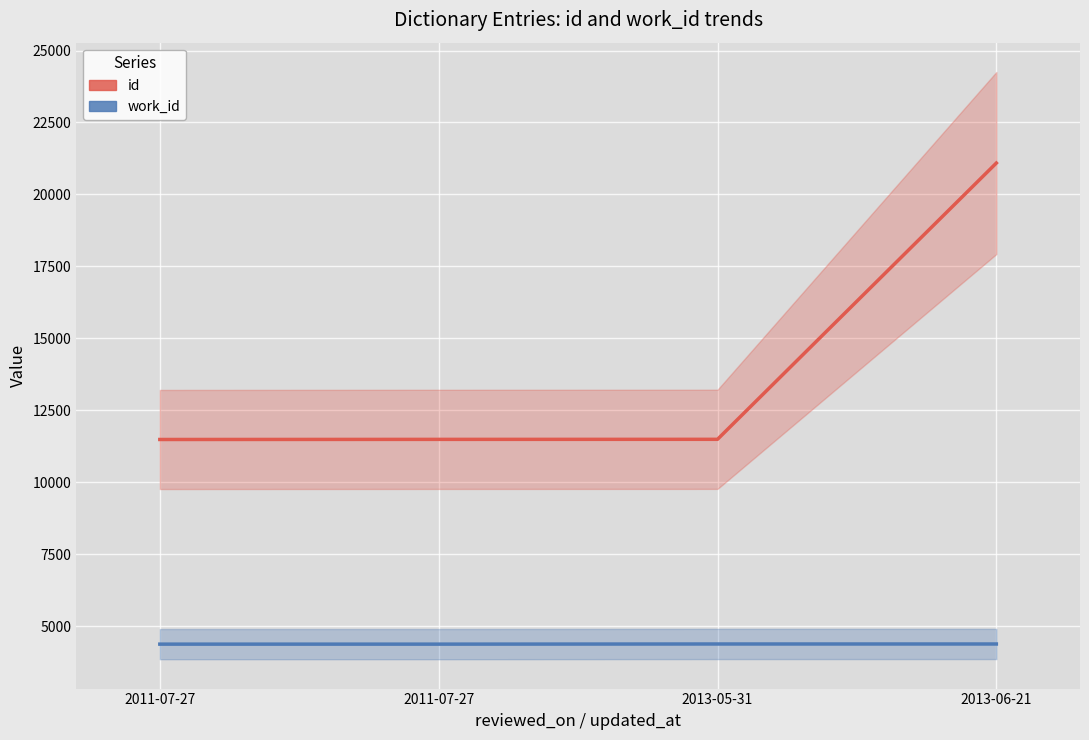

True or false: work_id and id intersect in this chart.

False